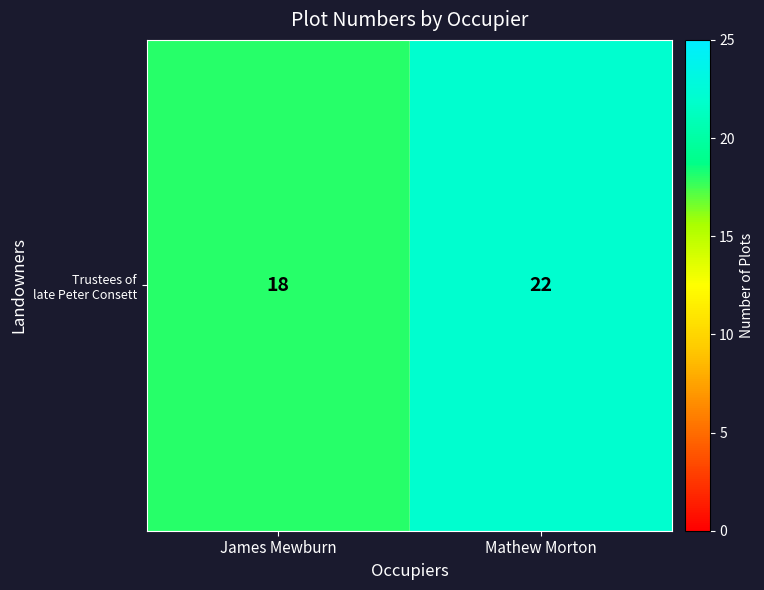

Between Mathew Morton and James Mewburn, which is larger?

Mathew Morton